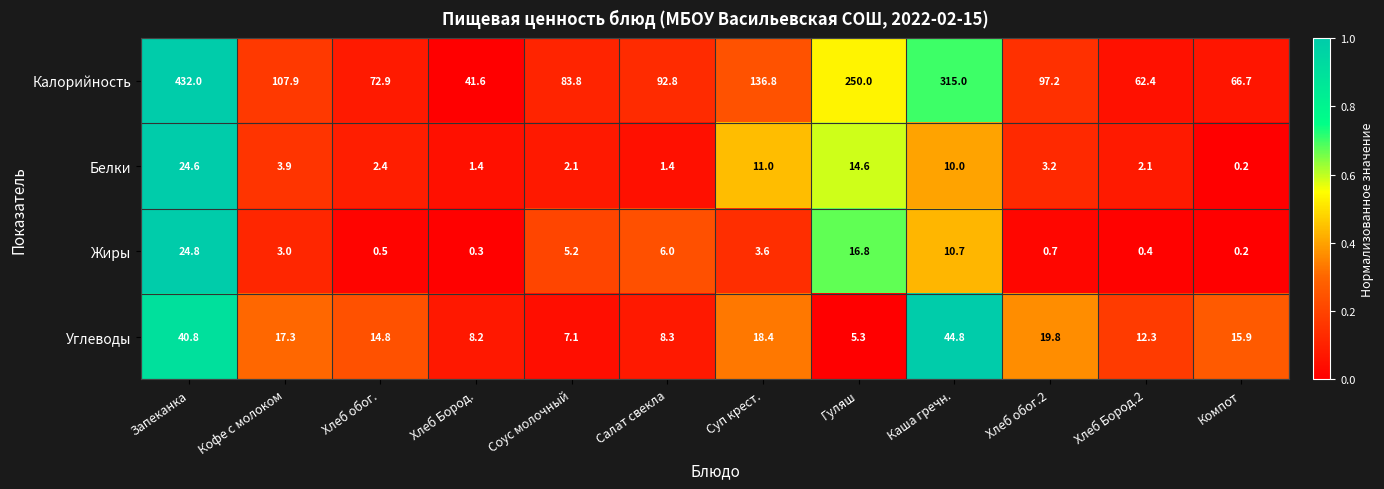

At Кофе с молоком, list the series in order from smallest to largest.

Жиры, Белки, Углеводы, Калорийность